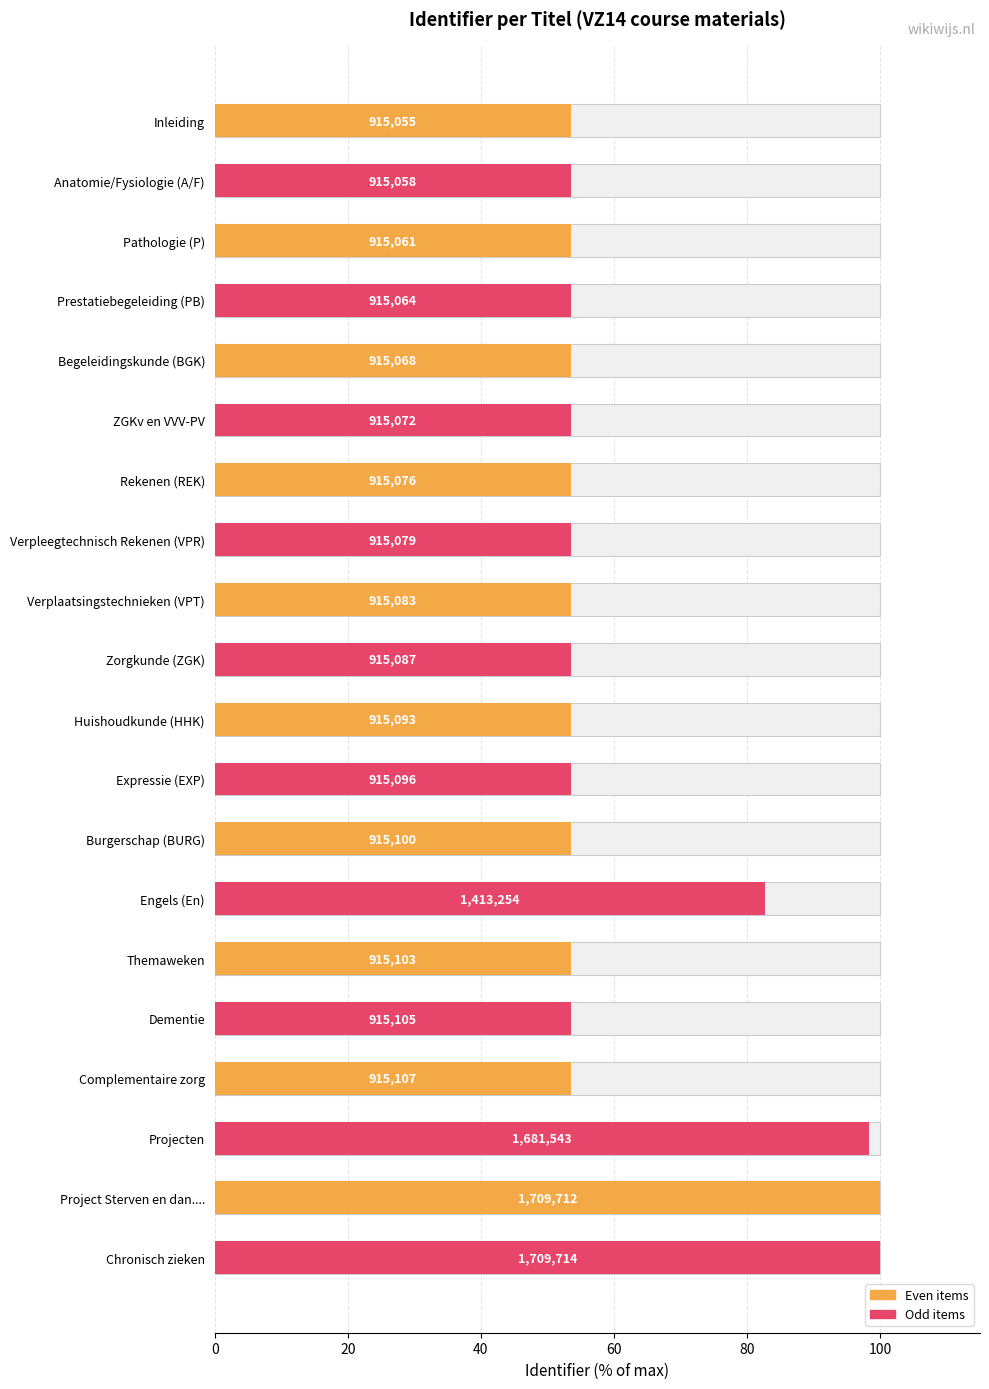

How many bars are there in total?

20